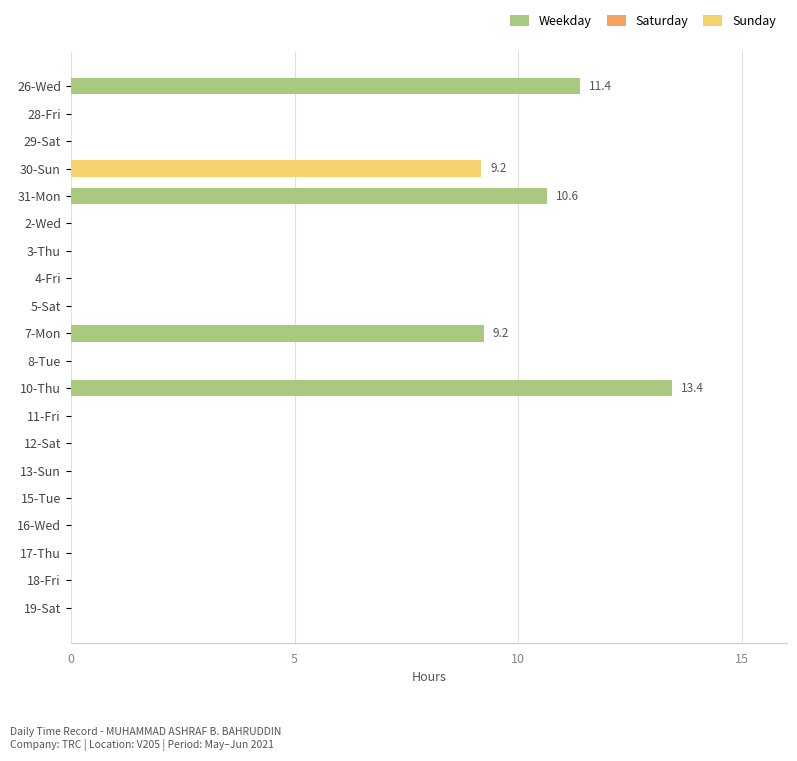

What is the sum of all values?

53.8